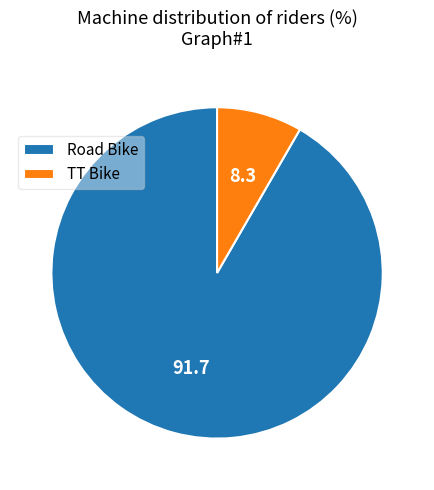

How many segments does this pie chart have?

2